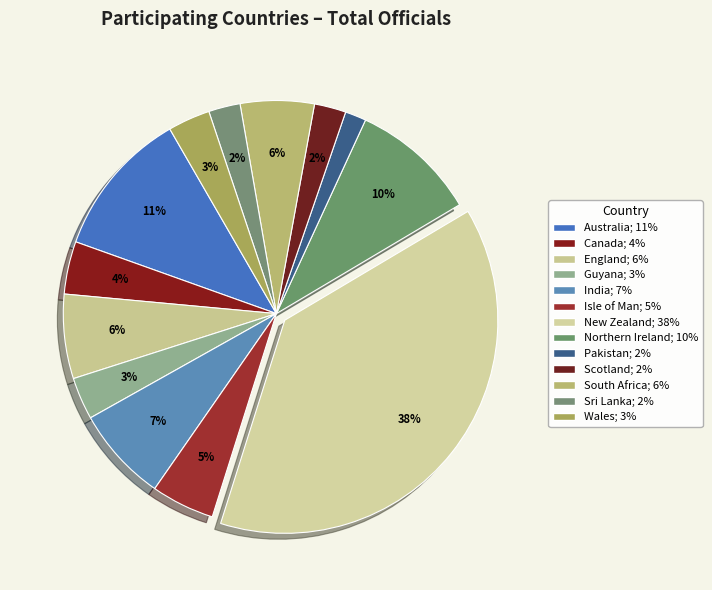

What is the ratio of the value at South Africa to the value at Australia?

0.5